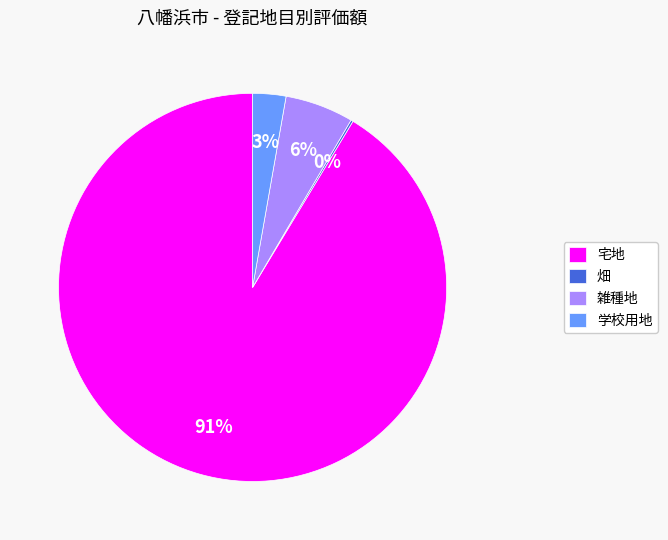

Is it true that 宅地 is 91% of the pie?

True